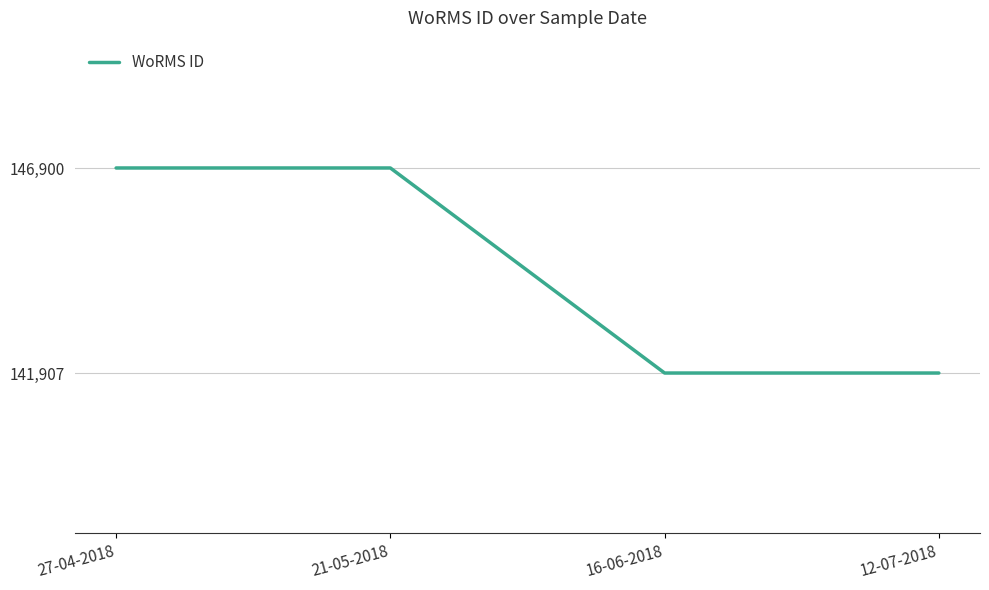

Reading left to right, what are all the values shown in this chart?

27-04-2018=146900	21-05-2018=146900	16-06-2018=141907	12-07-2018=141907